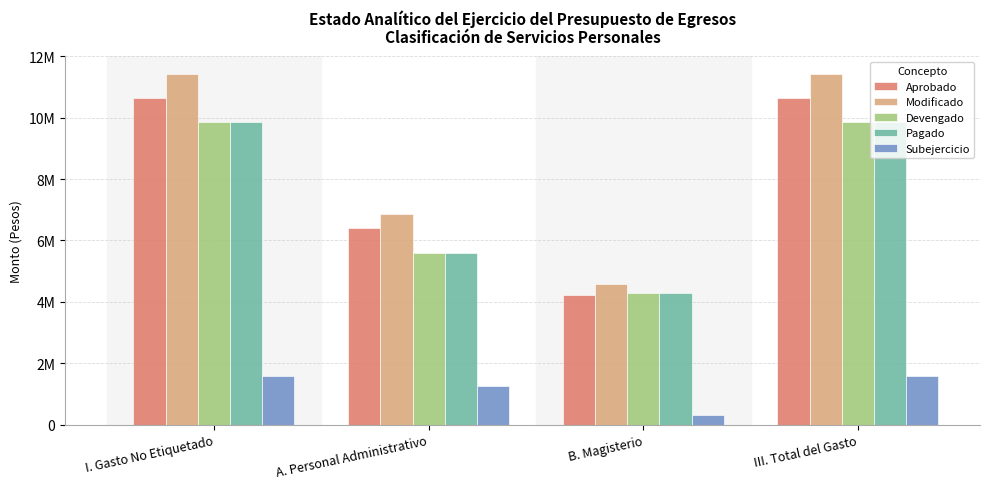

What are all the series names shown in the legend?

Aprobado, Modificado, Devengado, Pagado, Subejercicio